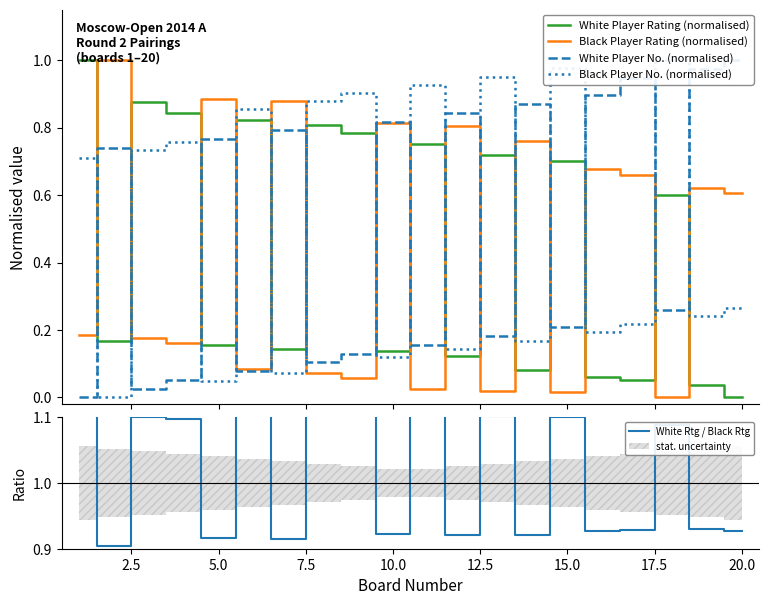

After their last crossing, which series has the higher values: Black Player Rating (normalised) or White Player Rating (normalised)?

Black Player Rating (normalised)